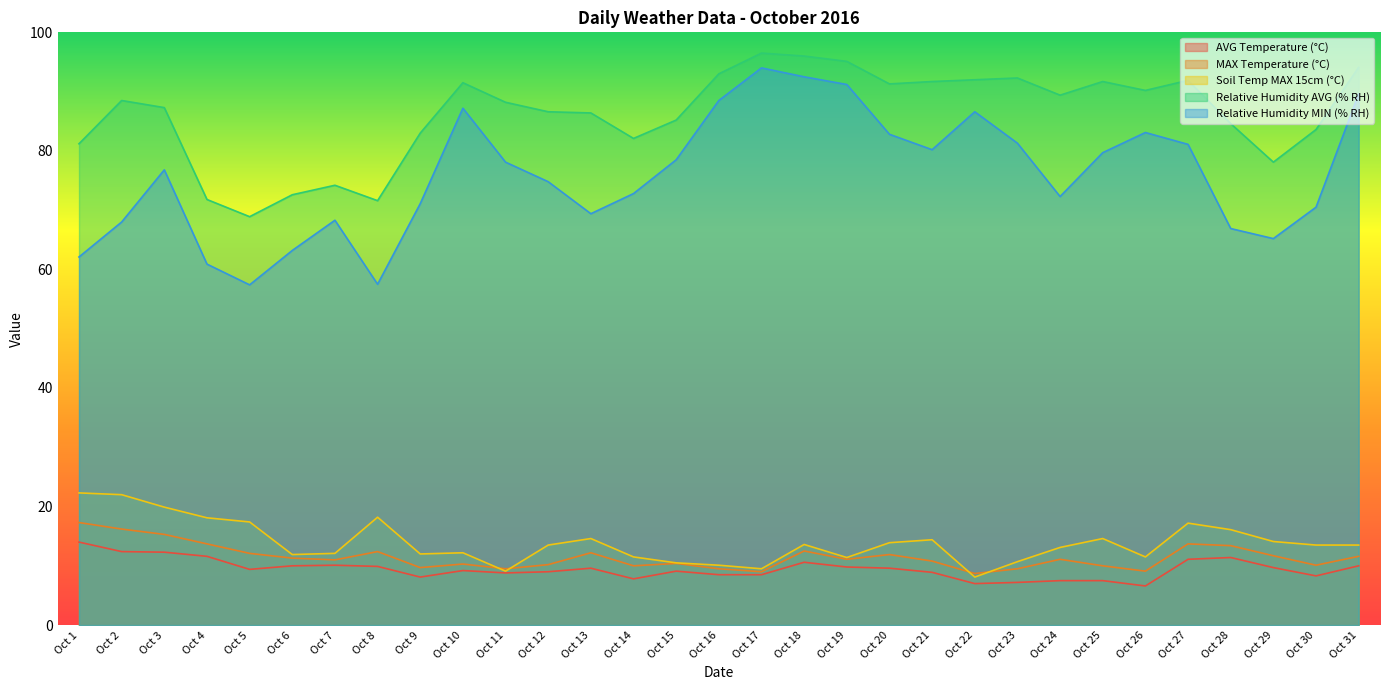

Reading left to right, extract all data points from this chart.

AVG Temperature (°C): 14.0	12.4	12.3	11.6	9.4	10.0	10.1	9.9	8.1	9.2	8.8	9.0	9.6	7.8	9.1	8.5	8.5	10.6	9.8	9.6	8.9	7.0	7.2	7.5	7.5	6.6	11.1	11.4	9.7	8.3	10.0
MAX Temperature (°C): 17.3	16.2	15.3	13.7	12.1	11.3	11.0	12.4	9.7	10.3	9.5	10.2	12.2	10.0	10.4	9.5	9.0	12.5	11.1	11.9	10.8	8.7	9.5	11.1	10.0	9.1	13.7	13.4	11.7	10.1	11.6
Soil Temp MAX 15cm (°C): 22.3	22.0	19.9	18.1	17.4	11.9	12.1	18.2	12.0	12.2	9.1	13.5	14.6	11.5	10.5	10.1	9.5	13.6	11.4	13.9	14.4	8.1	10.7	13.1	14.6	11.5	17.2	16.1	14.1	13.5	13.5
Relative Humidity AVG (% RH): 81.2	88.5	87.3	71.8	68.9	72.6	74.2	71.6	83.0	91.5	88.2	86.6	86.4	82.1	85.2	93.0	96.5	96.0	95.1	91.3	91.7	92.0	92.3	89.4	91.7	90.2	91.9	84.6	78.1	83.6	94.1
Relative Humidity MIN (% RH): 62.1	68.0	76.8	60.9	57.4	63.2	68.3	57.5	71.1	87.2	78.1	74.8	69.4	72.8	78.5	88.5	94.0	92.5	91.2	82.8	80.2	86.6	81.3	72.3	79.7	83.1	81.1	66.9	65.2	70.5	89.6